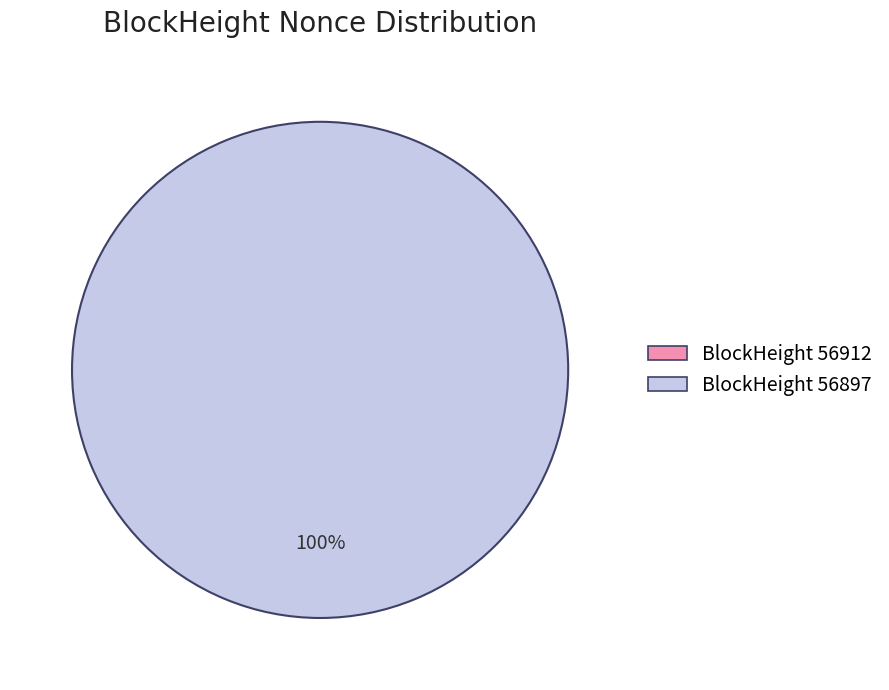

Is there a majority slice in this chart?

Yes